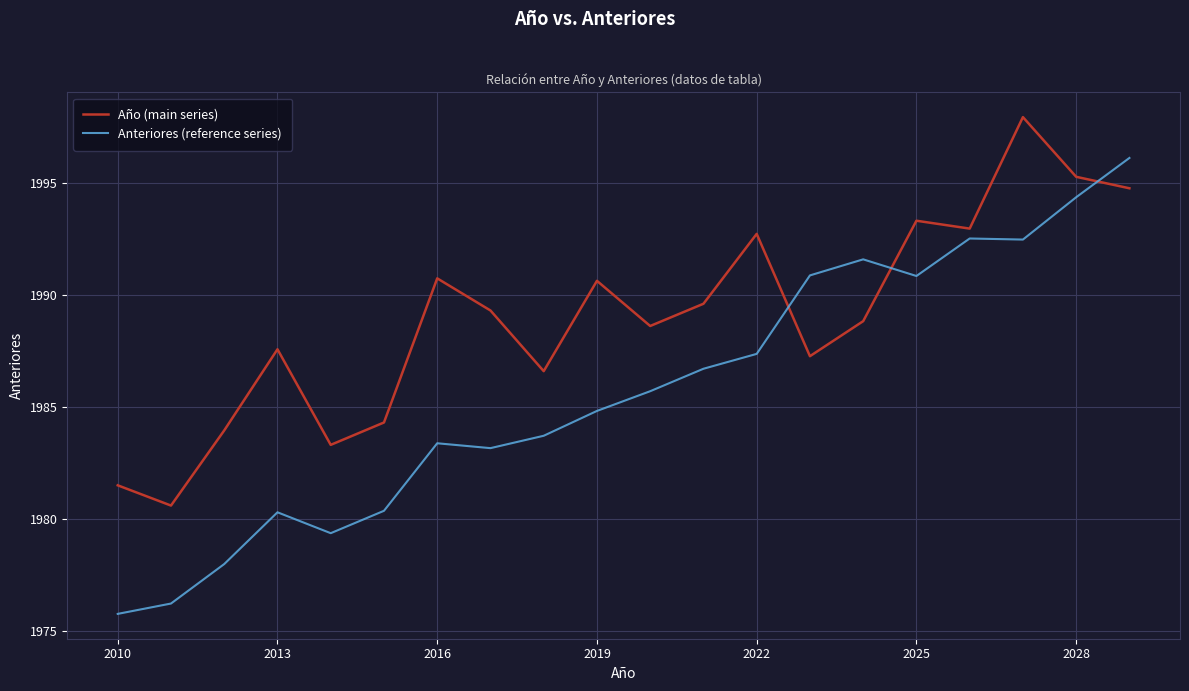

What are all the series names shown in the legend?

Año (main series), Anteriores (reference series)